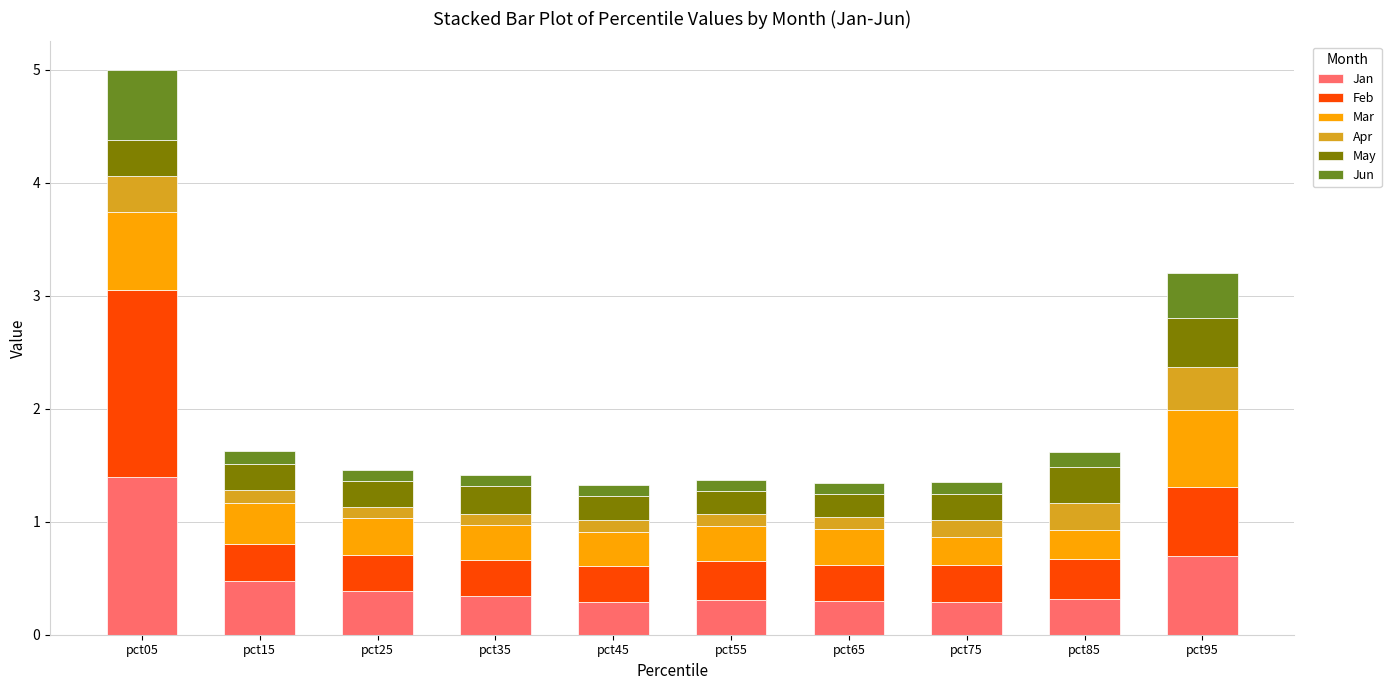

At which category is the sum across all series the highest?

pct05